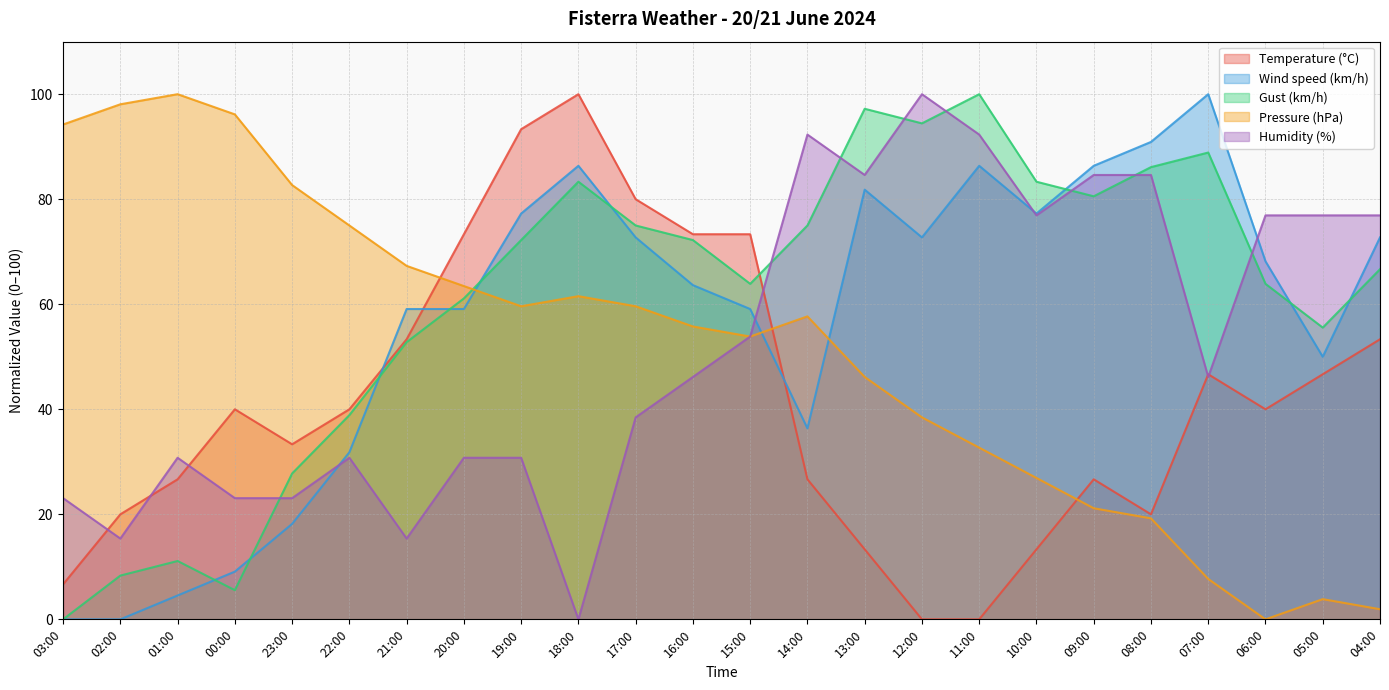

The Temperature (°C) series shows 40.0 at 00:00. True or false?

True